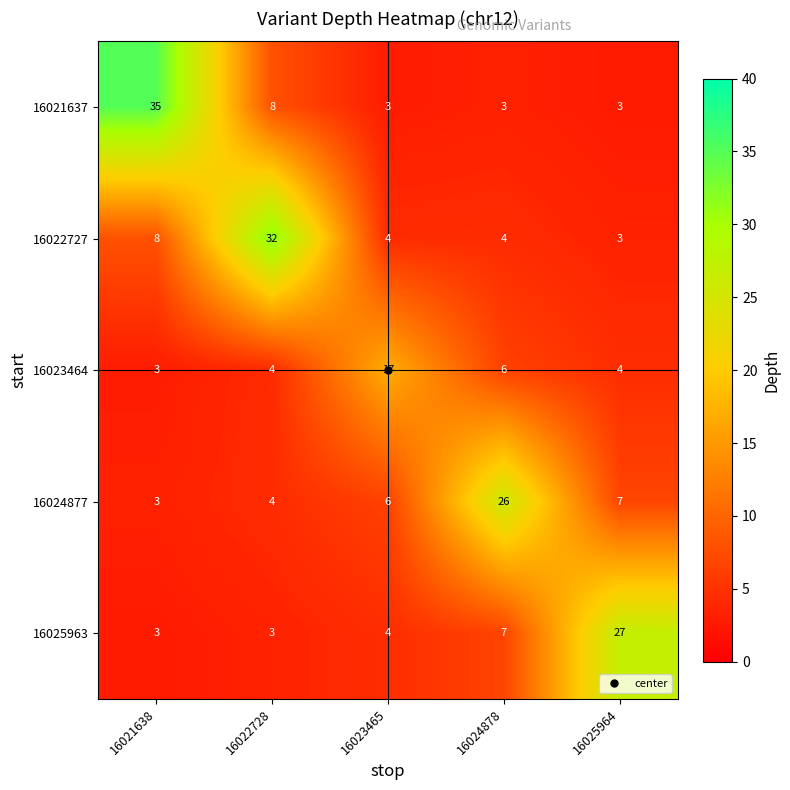

Which series has the largest range (max minus min)?

16021637